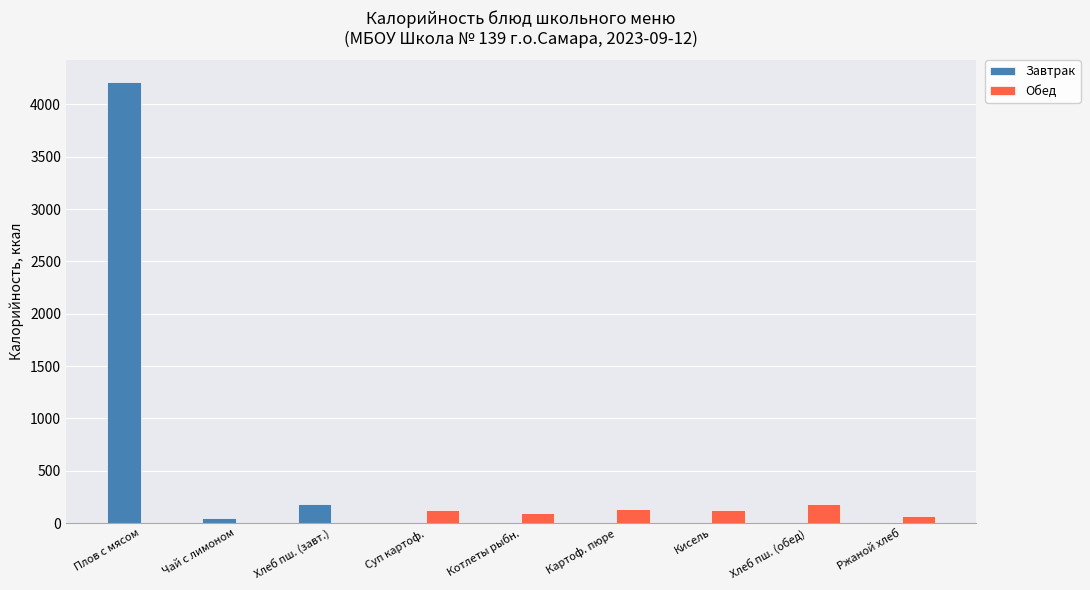

What is the average value of the Обед series?

80